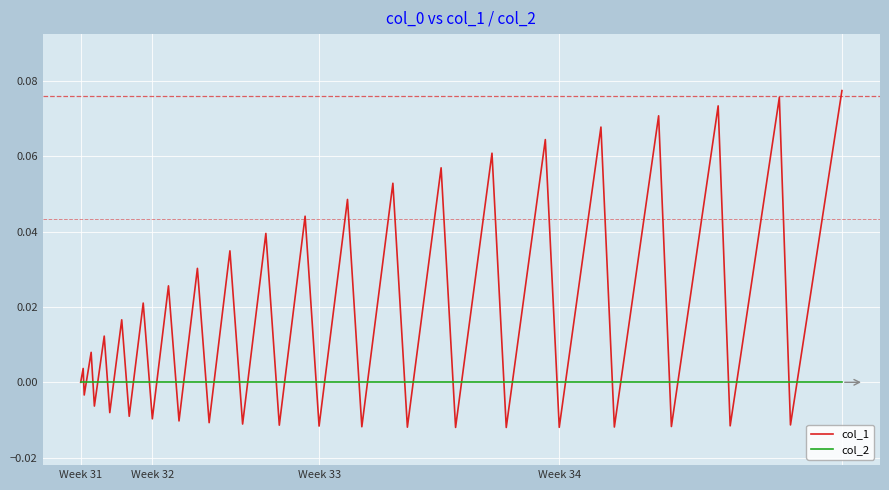

List the series in order of their overall mean, highest first.

col_1, col_2